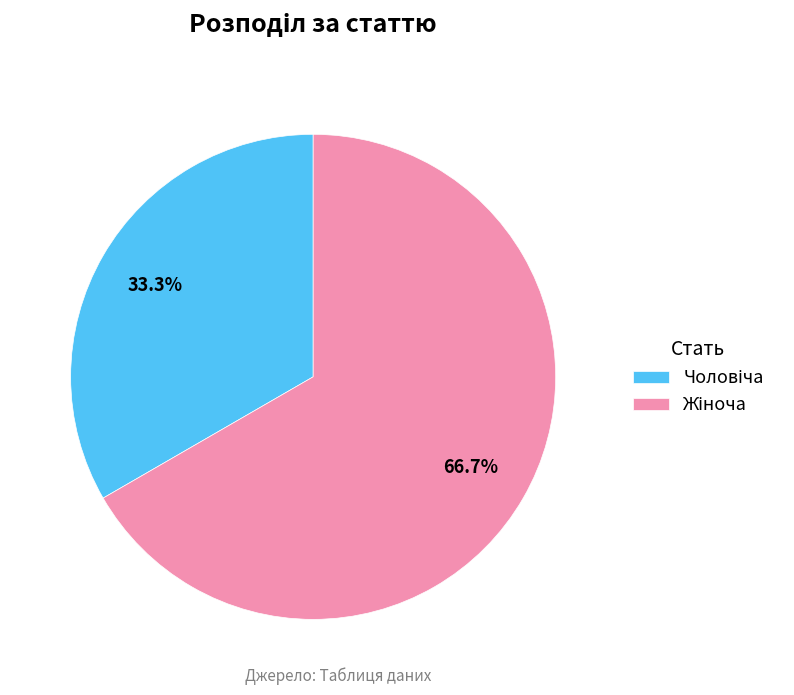

Does any single category account for the majority?

Yes